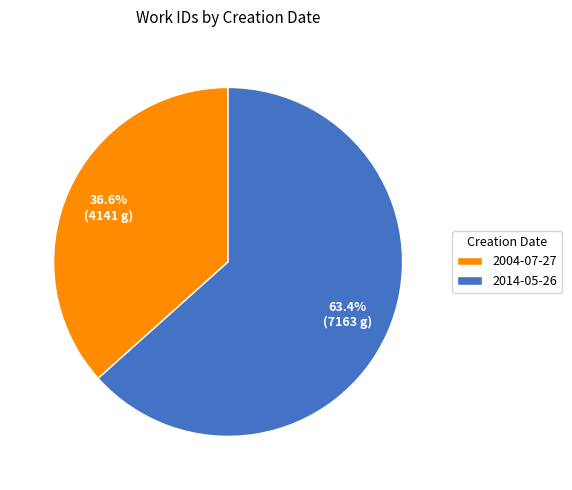

What percentage do 2004-07-27 and 2014-05-26 together represent?

100.0%